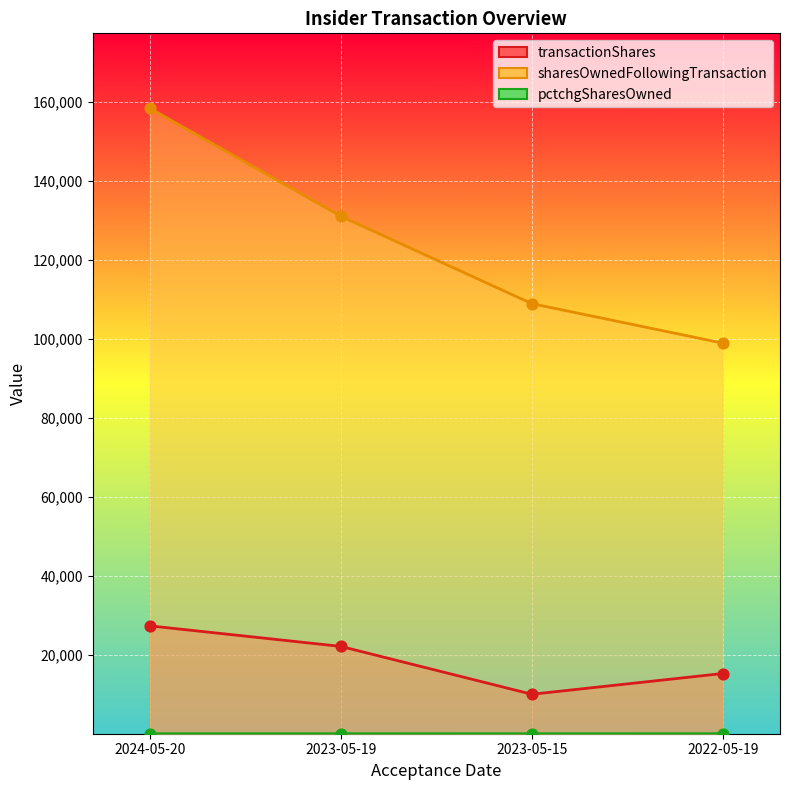

Which series contains the highest Y value?

sharesOwnedFollowingTransaction